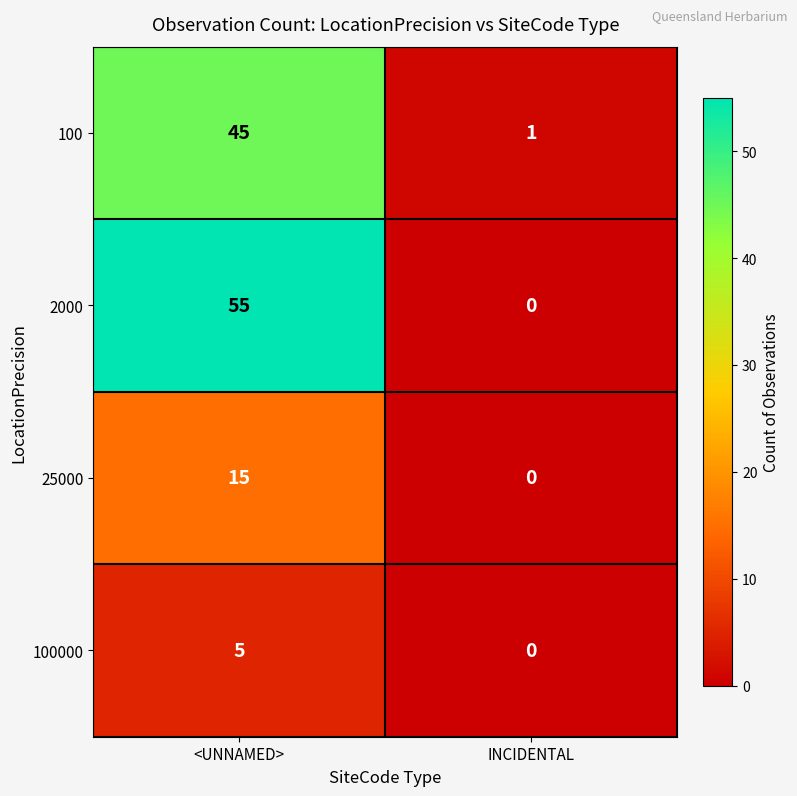

Reading right to left, what are all the values shown in this chart?

100: 1	45
2000: 0	55
25000: 0	15
100000: 0	5